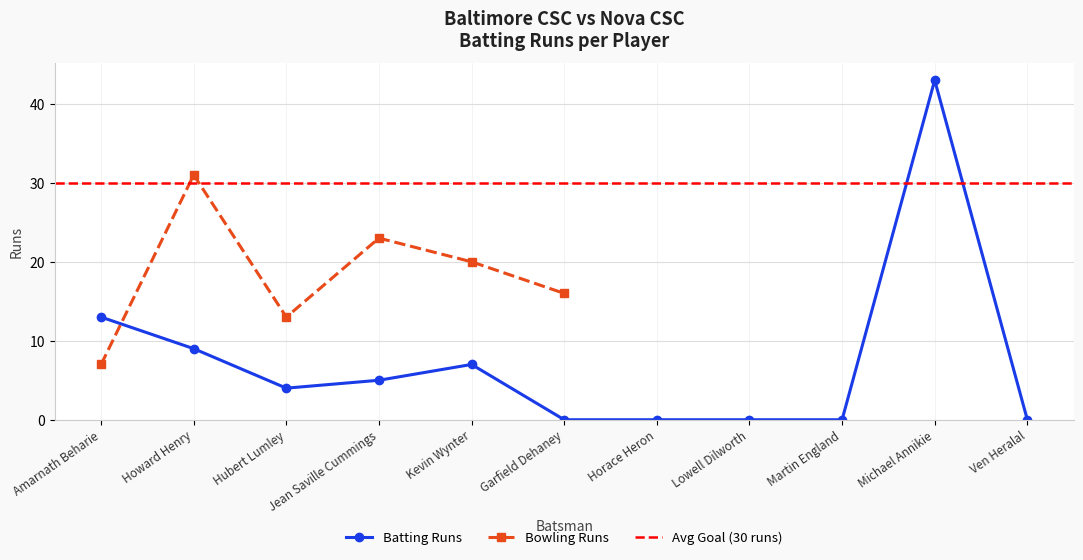

True or false: Runs (Bowling) and Progress cross at least once.

True